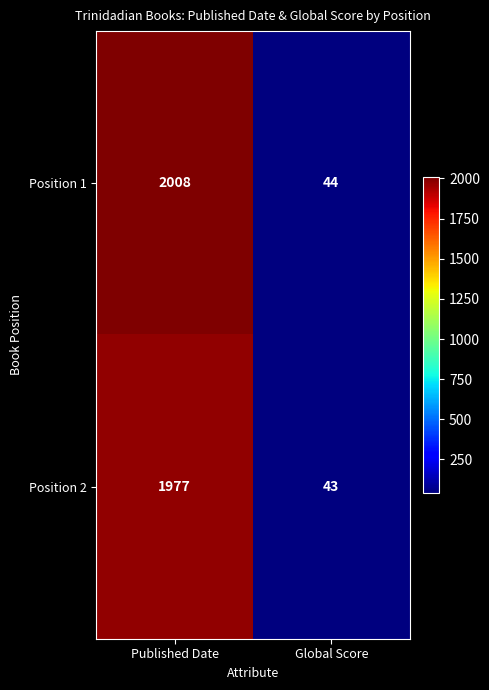

What is the difference between the Position 1 values at Global Score and Published Date?

1964